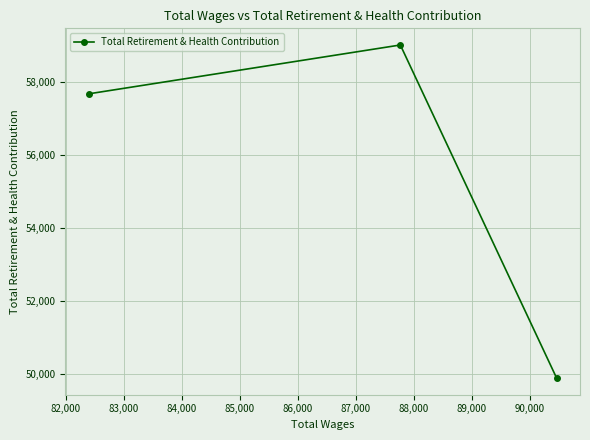

What is the difference between the maximum and minimum values?

9132